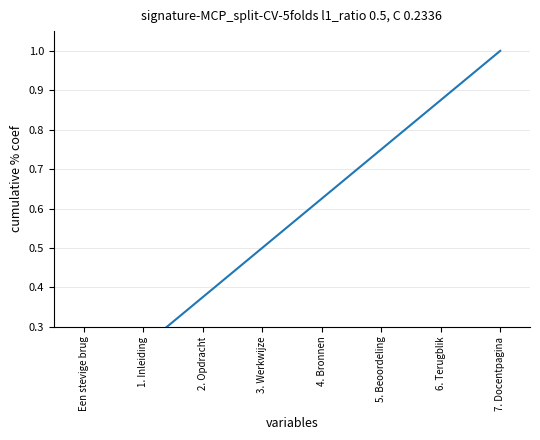

Read the value at 2. Opdracht.

0.4